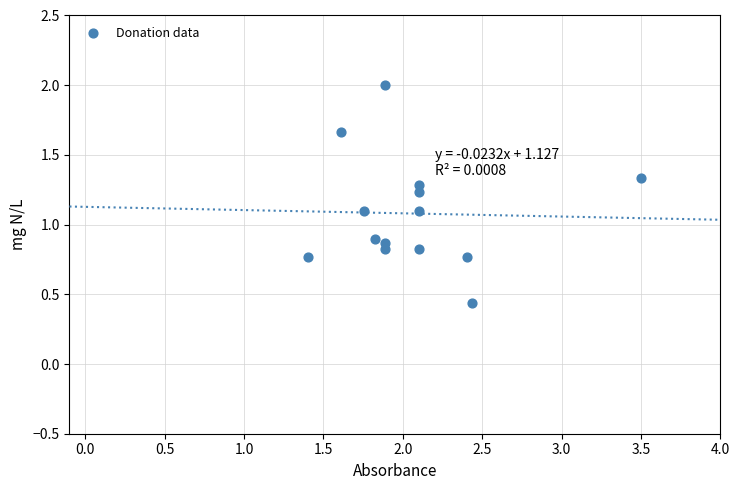

What is the range of Y values (max minus min)?

1.6